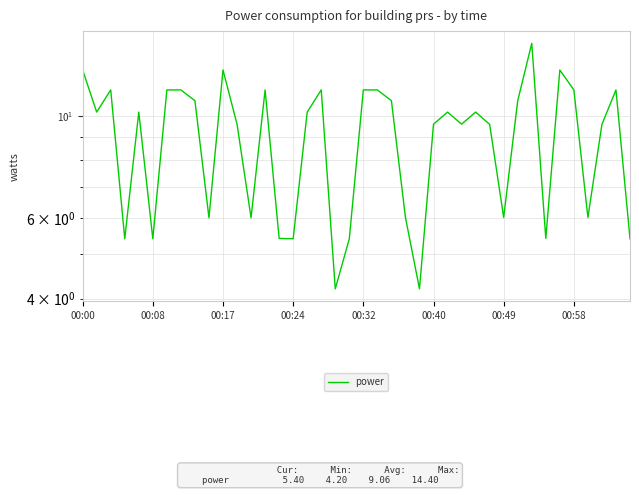

Where is the data nearest to the value 9?

29